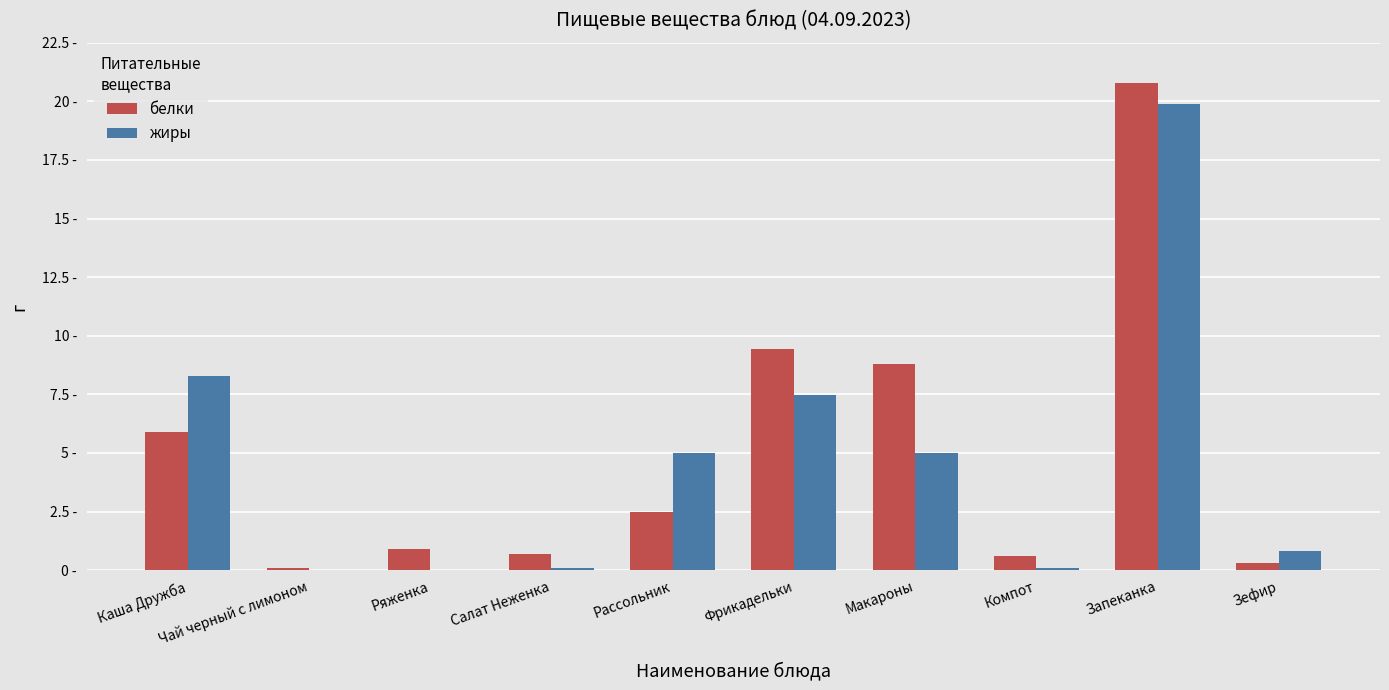

What are all the series names shown in the legend?

белки, жиры